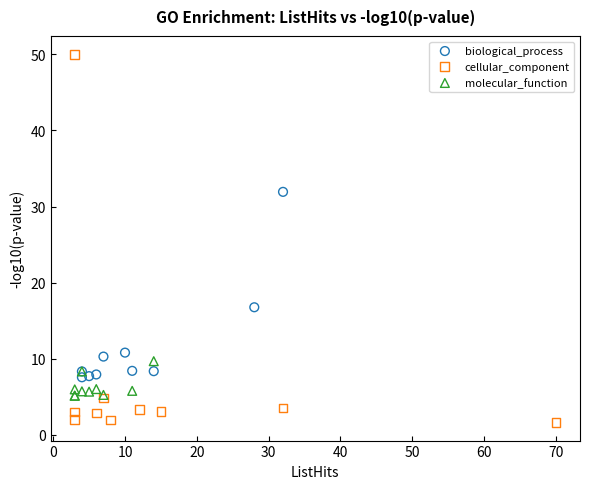

Which series has the largest Y range (max minus min)?

cellular_component